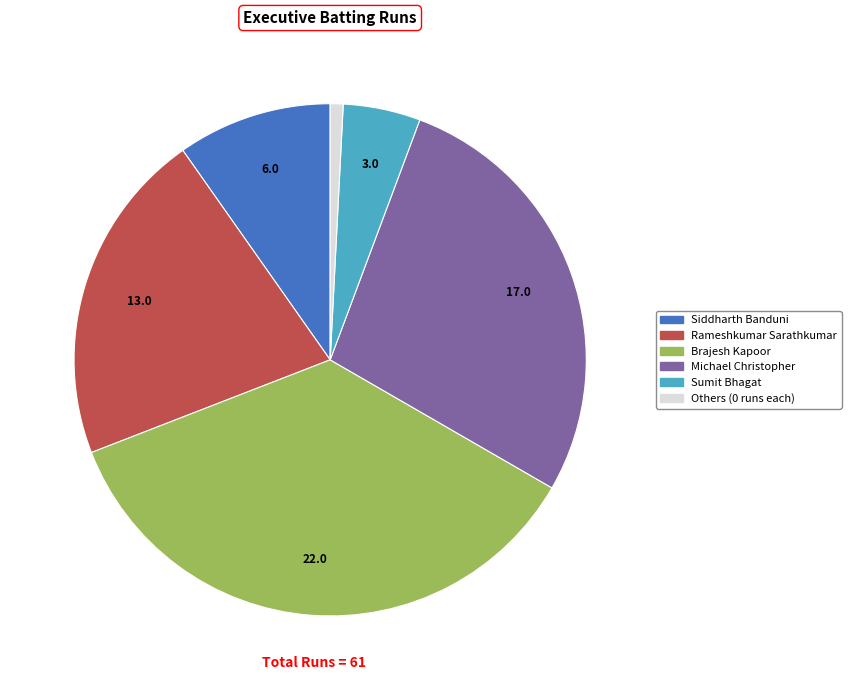

True or false: Brajesh Kapoor accounts for 48% of the total.

False